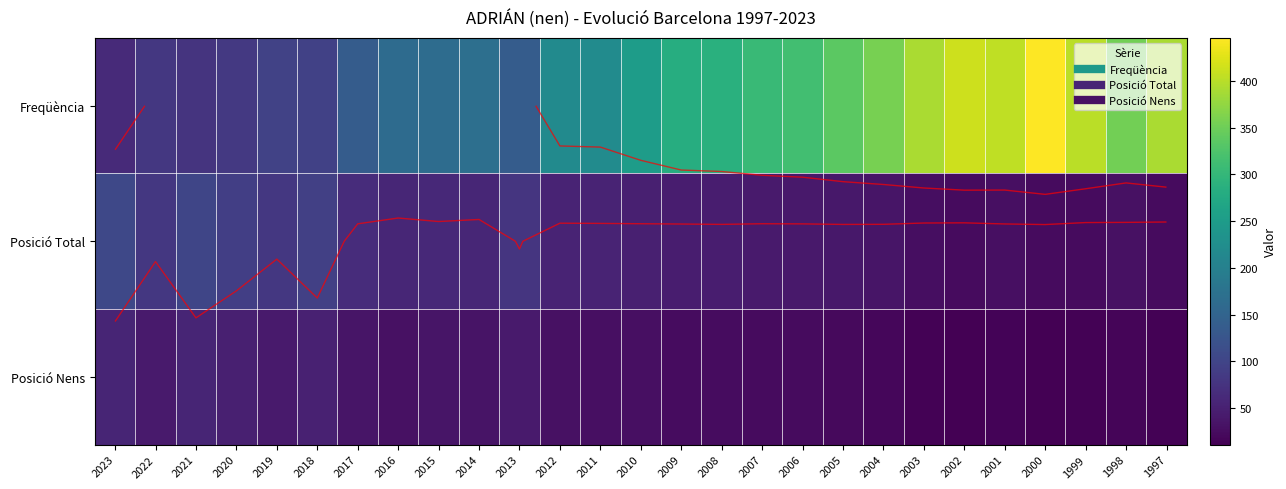

What is the sum of all Posició Nens values?

798